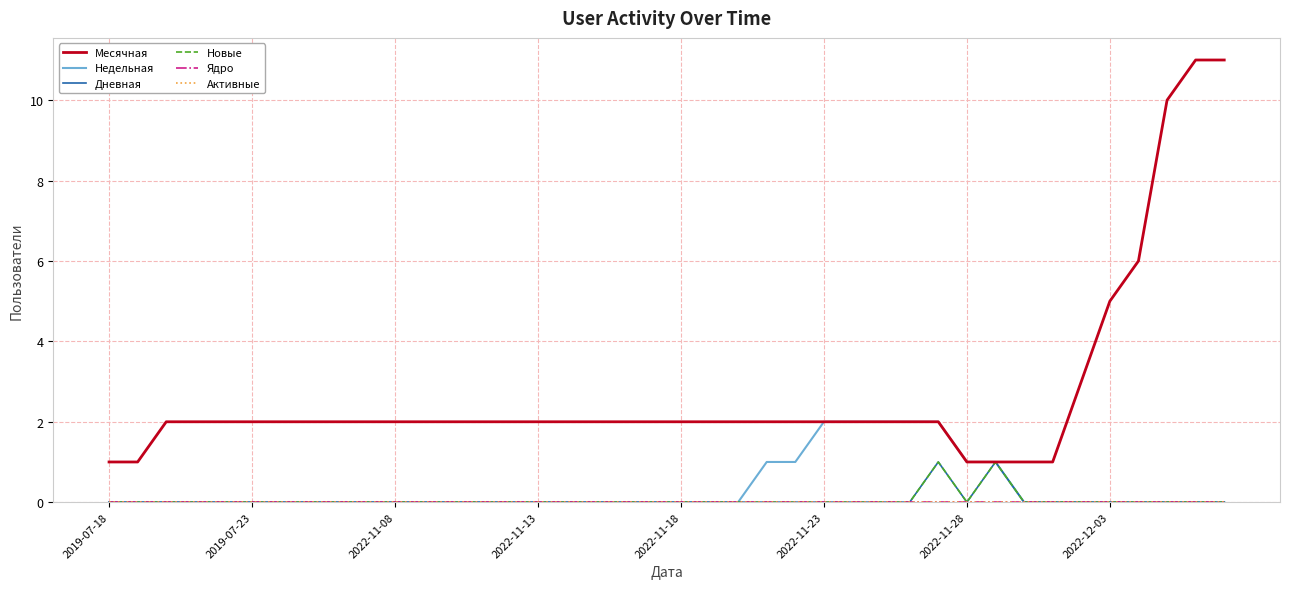

Is this an area chart (filled region under the line)?

No